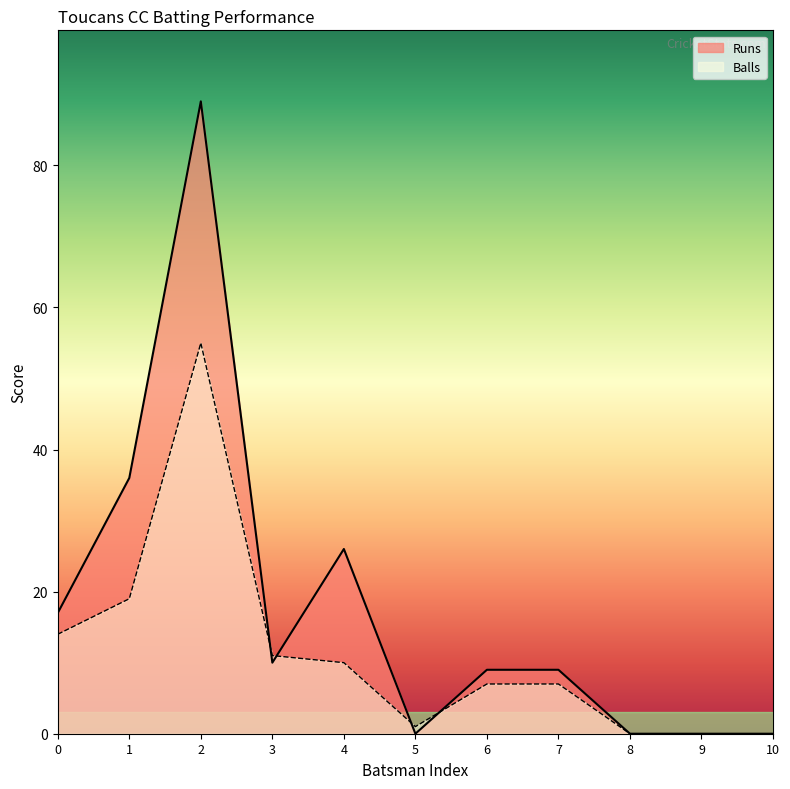

Which series has the largest range (max minus min)?

Runs